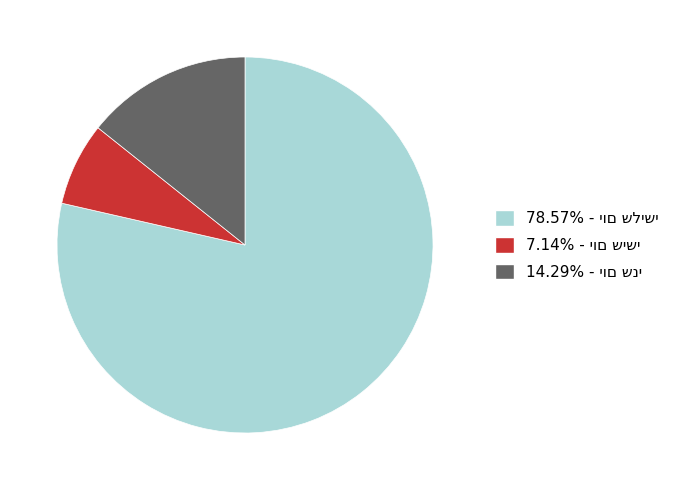

Does any single category account for the majority?

Yes